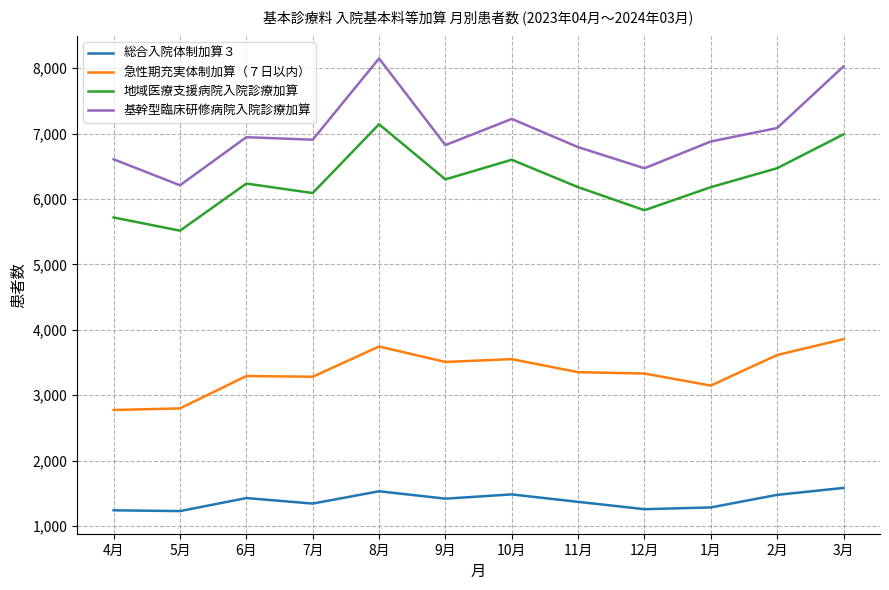

Between 6月 and 10月, which series saw the biggest shift?

地域医療支援病院入院診療加算